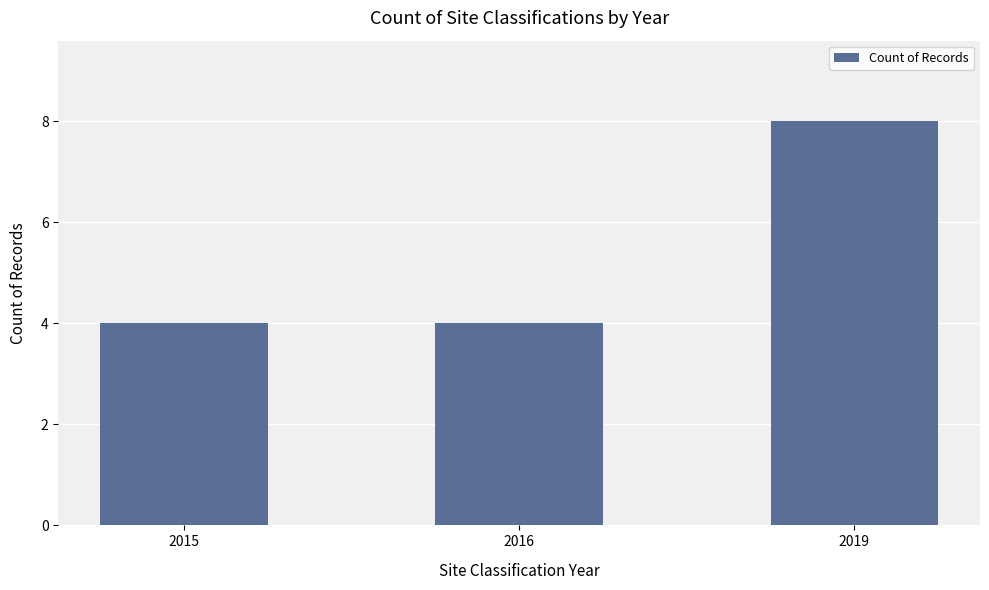

What is the maximum value shown in the chart?

8